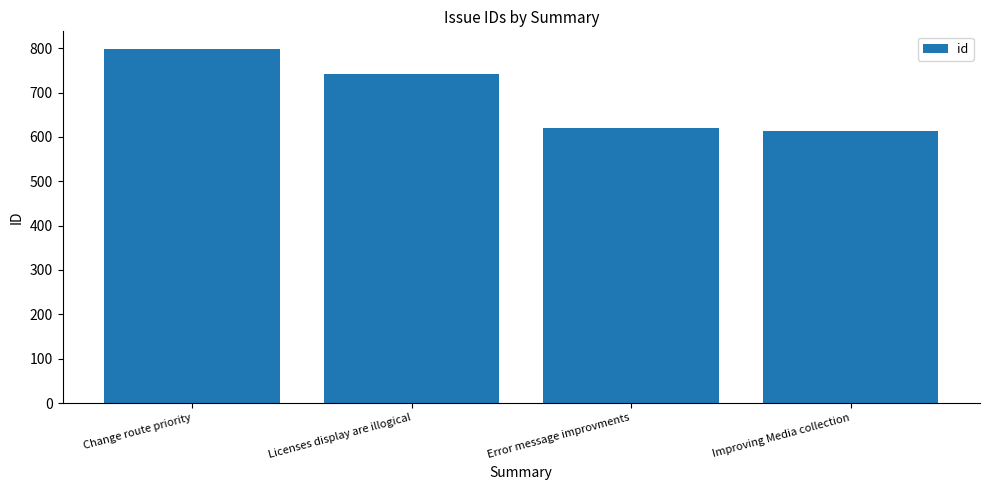

What is the value of the 1st bar from the left?

798